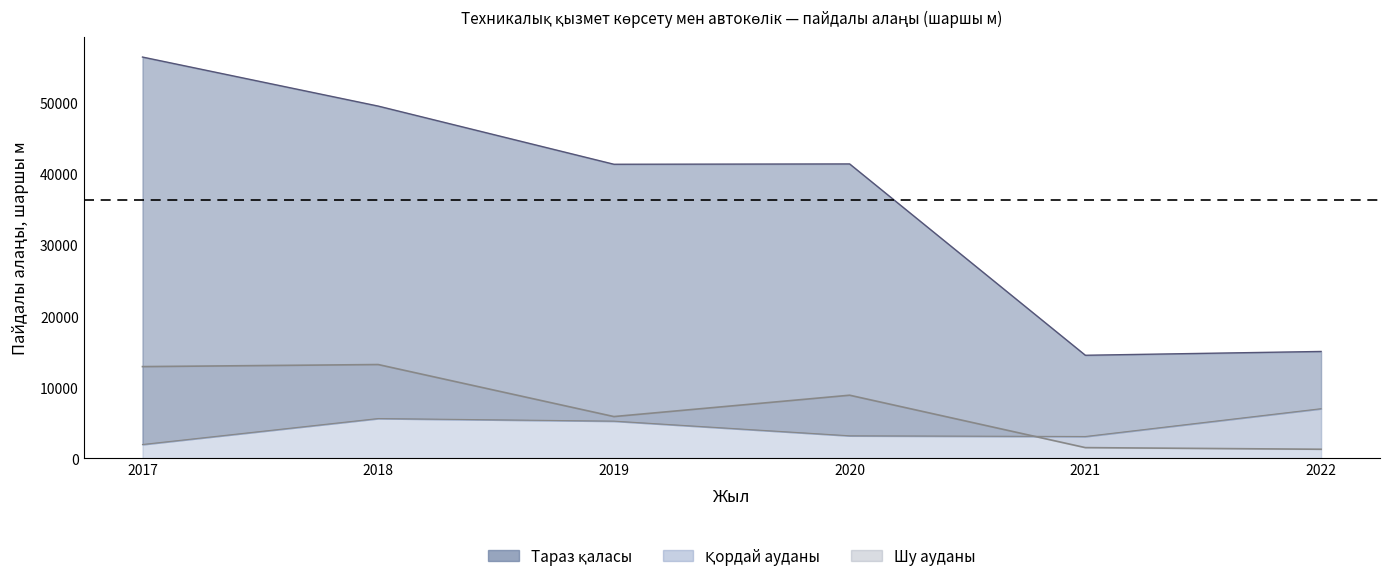

At which label does Тараз қаласы first exceed 41437?

2017